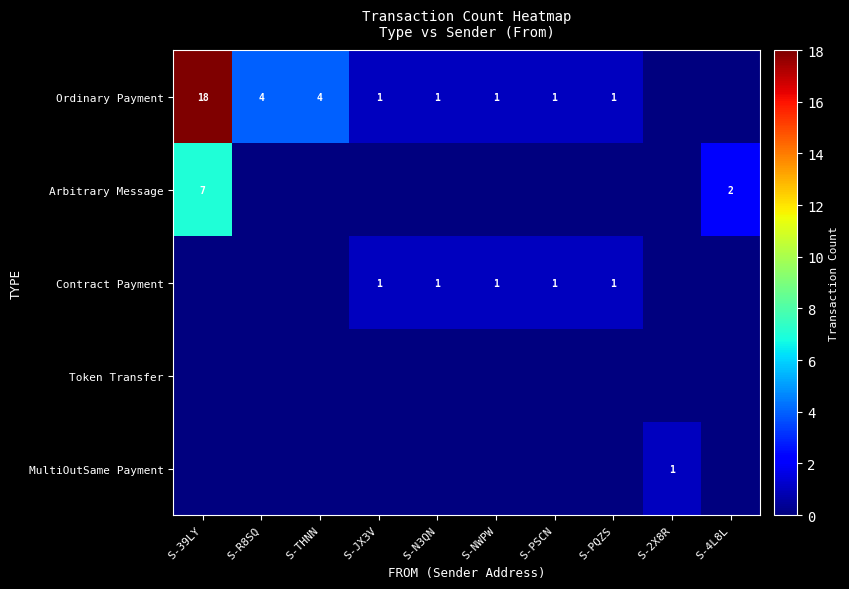

The Ordinary Payment series shows 1 at S-PQZS. True or false?

True